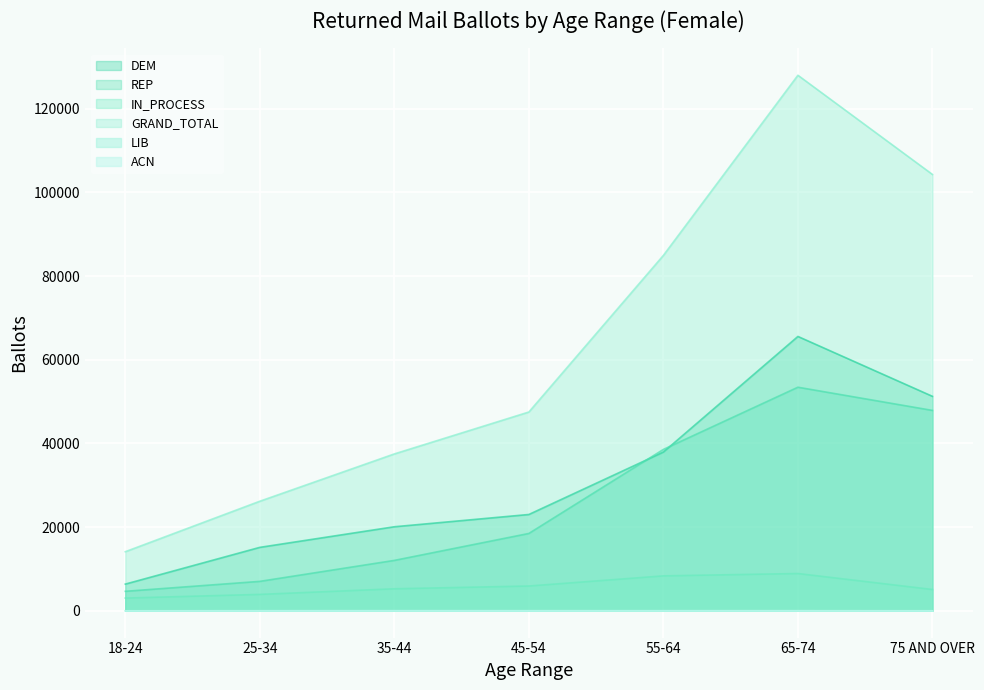

List the series in order of their peak value, lowest first.

ACN, LIB, IN_PROCESS, REP, DEM, GRAND_TOTAL